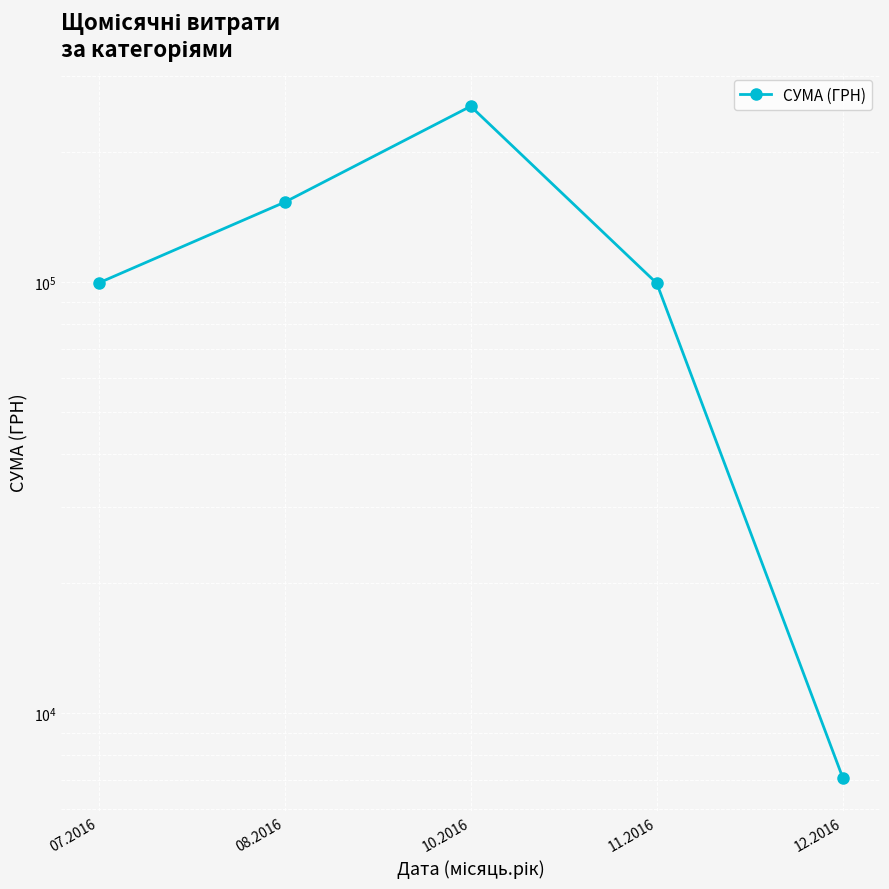

At which category does the data reach its first local peak?

10.2016